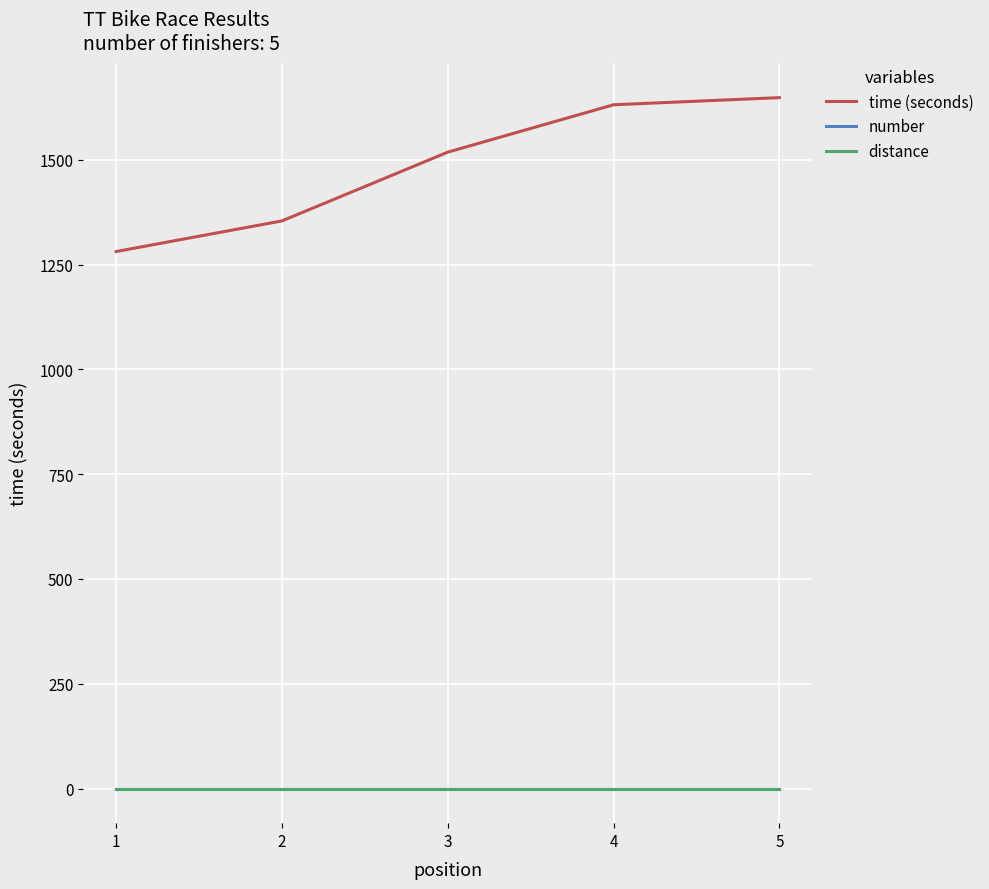

Does the chart have visible grid lines?

Yes